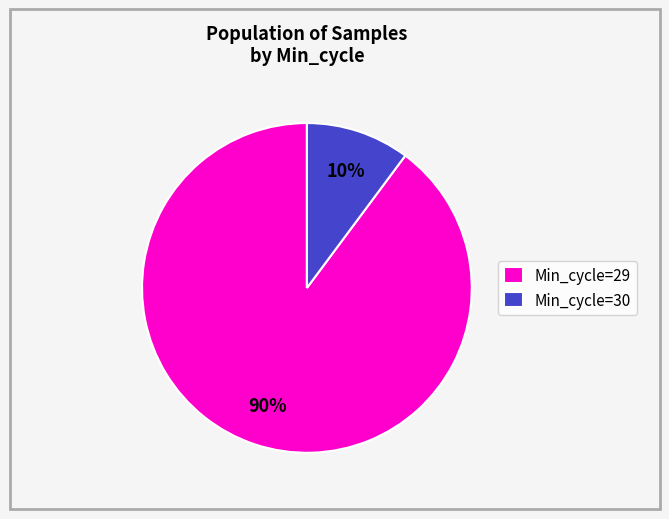

Which has a higher value, Min_cycle=29 or Min_cycle=30?

Min_cycle=29